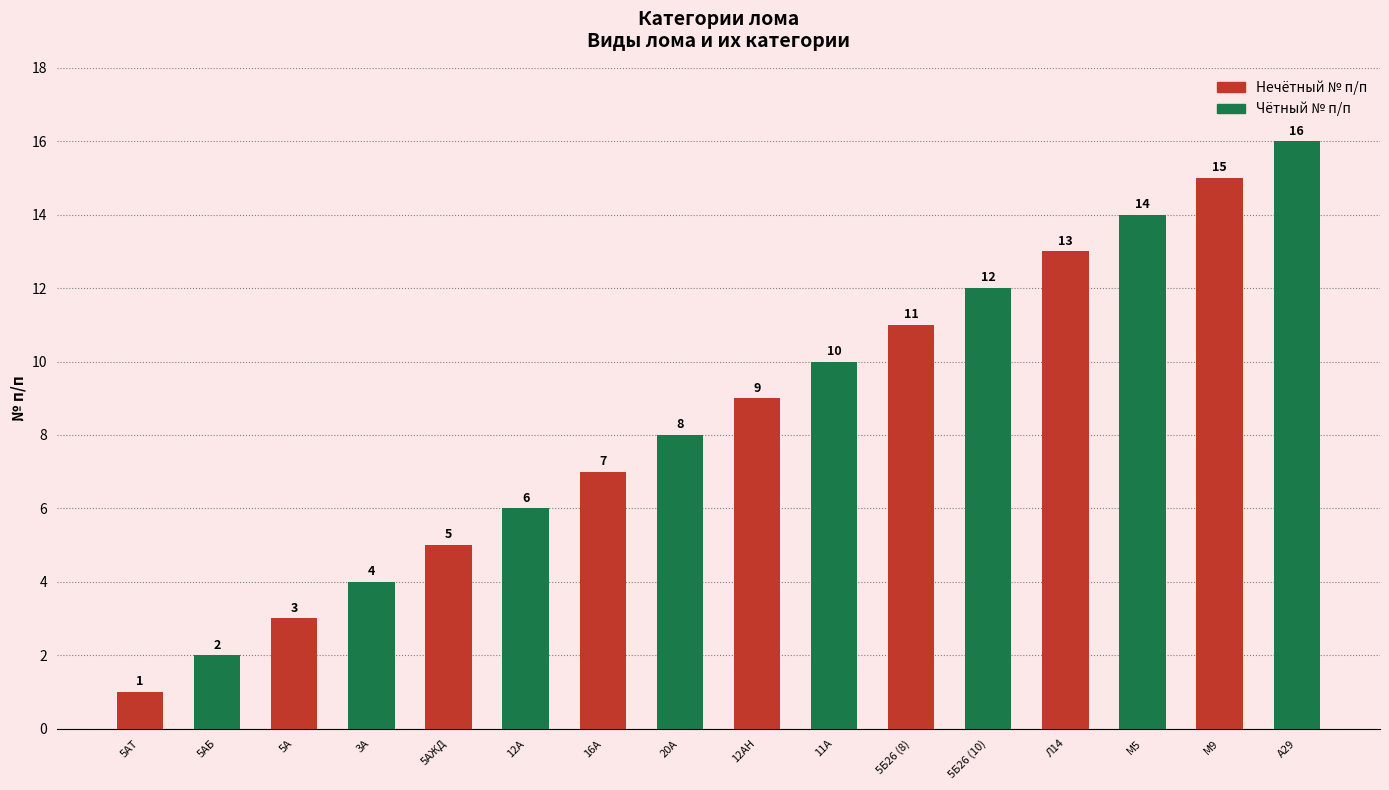

What is the change in value from 5АЖД to 20А?

+3